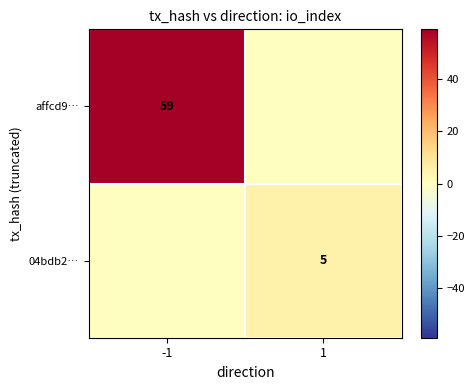

The value of affcd9… at -1 is 59. True or false?

True